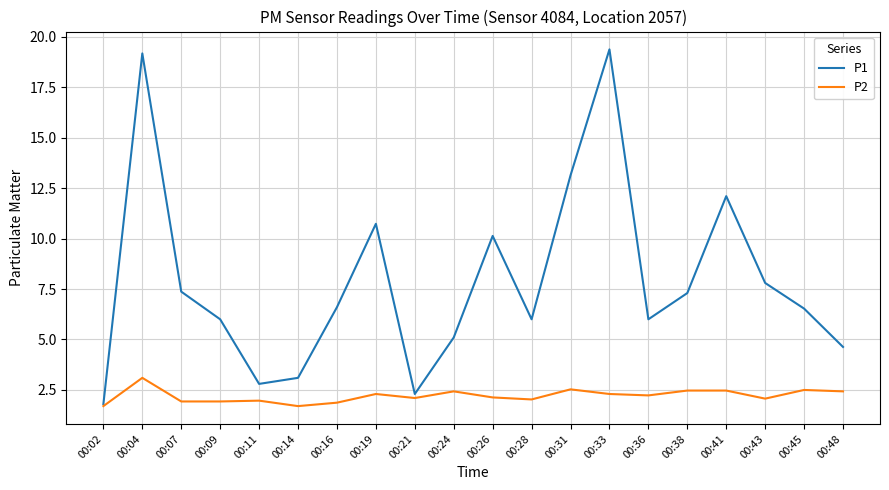

At which label does P1 reach its minimum?

00:02